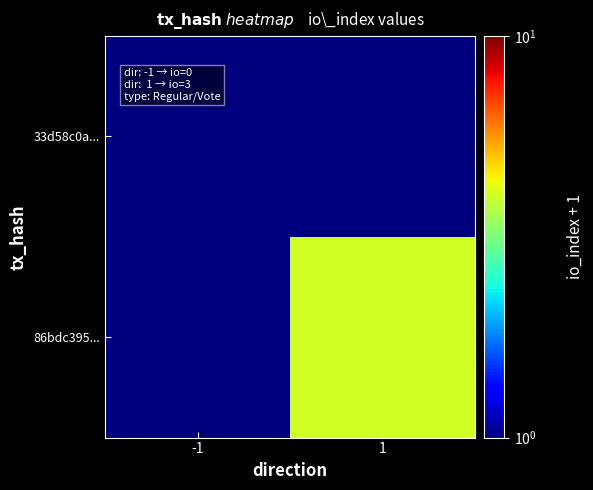

Which series has the largest range (max minus min)?

86bdc395...